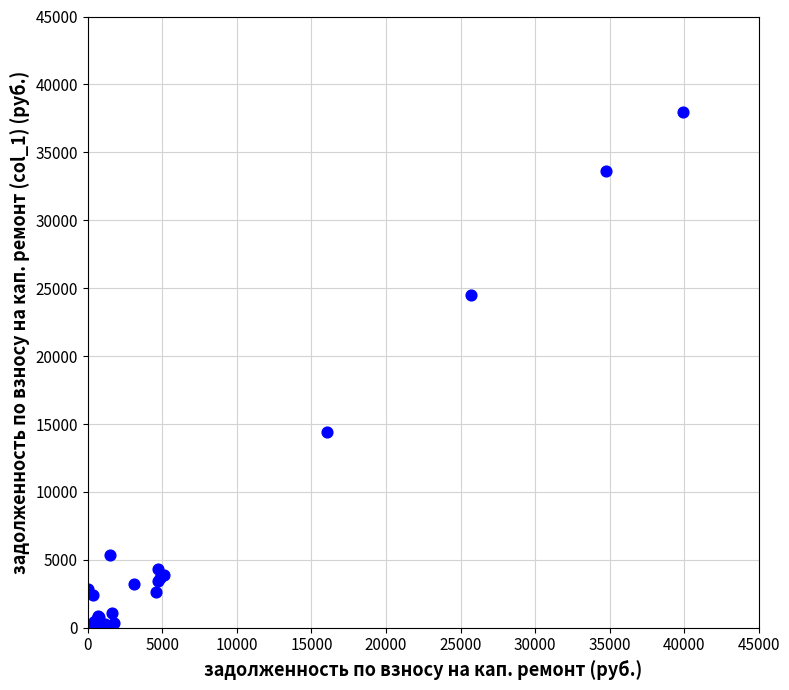

What Y value in the scatter plot is closest to 18976?

14417.0